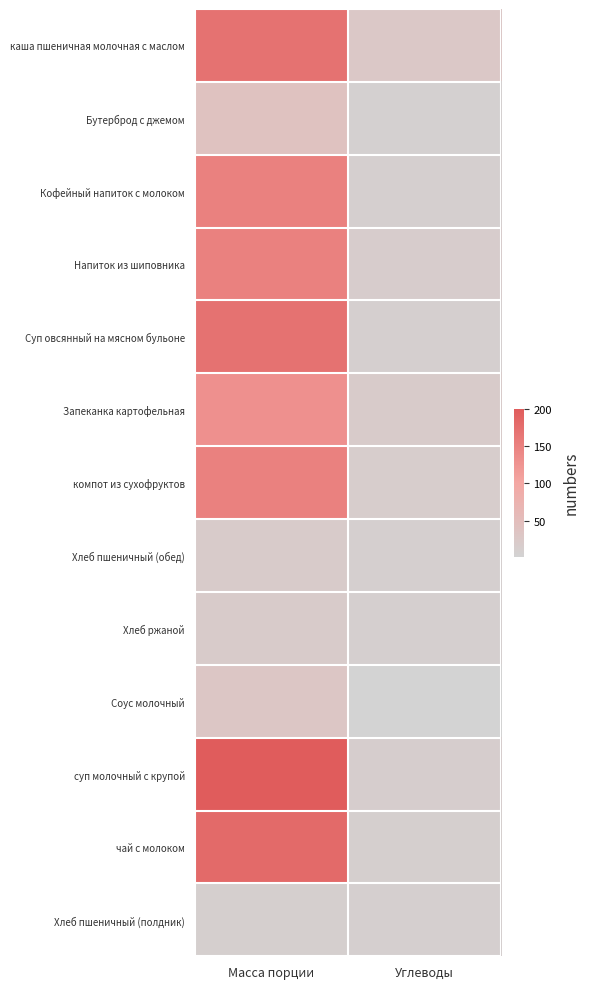

Which series has the largest total across all categories?

суп молочный с крупой